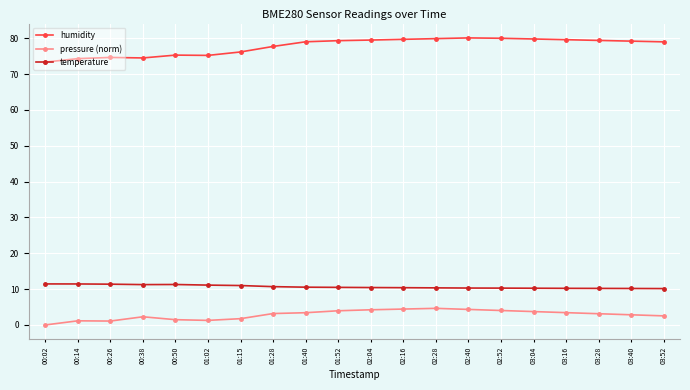

What is the difference between the maximum and second lowest values in the humidity series?

5.8